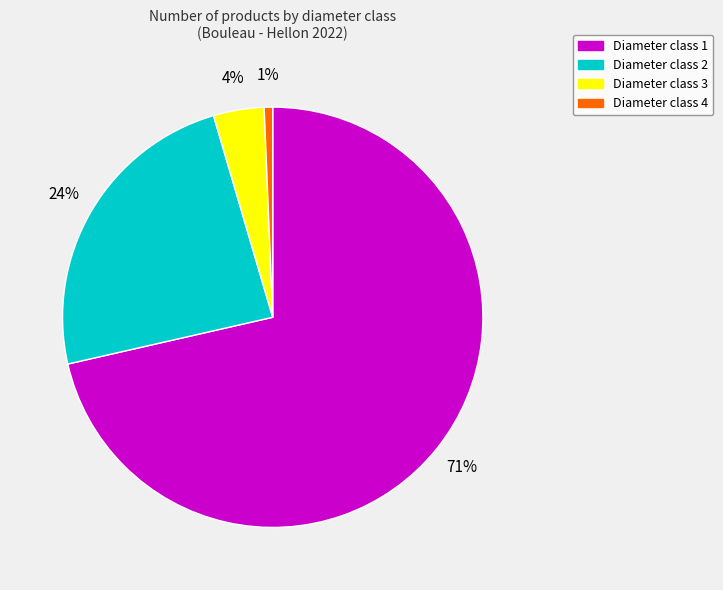

Rank the categories by value from highest to lowest.

Diameter class 1, Diameter class 2, Diameter class 3, Diameter class 4